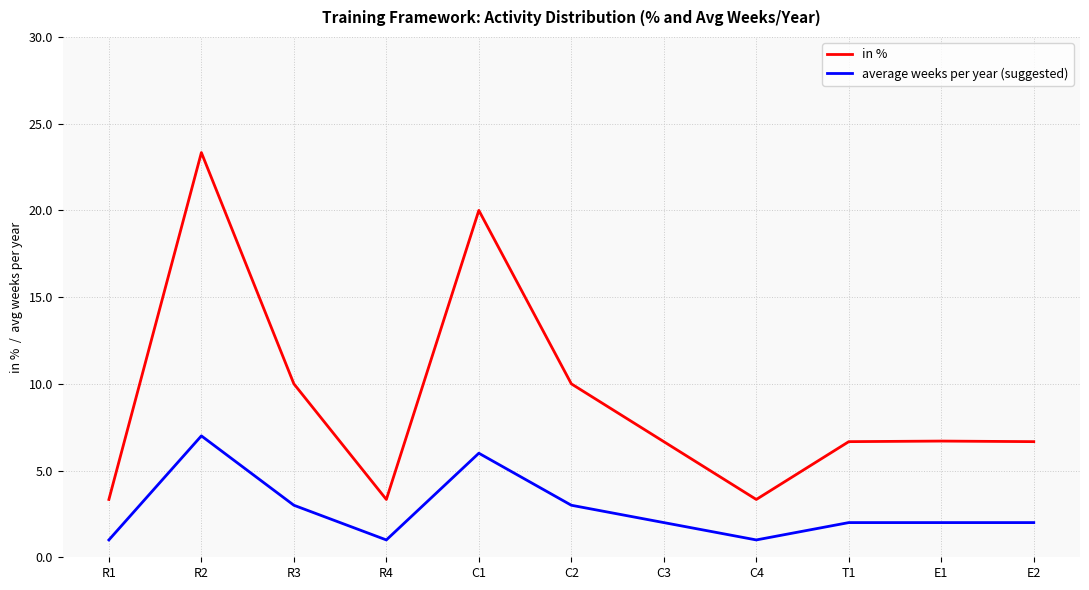

Which series has the widest spread of values?

in %